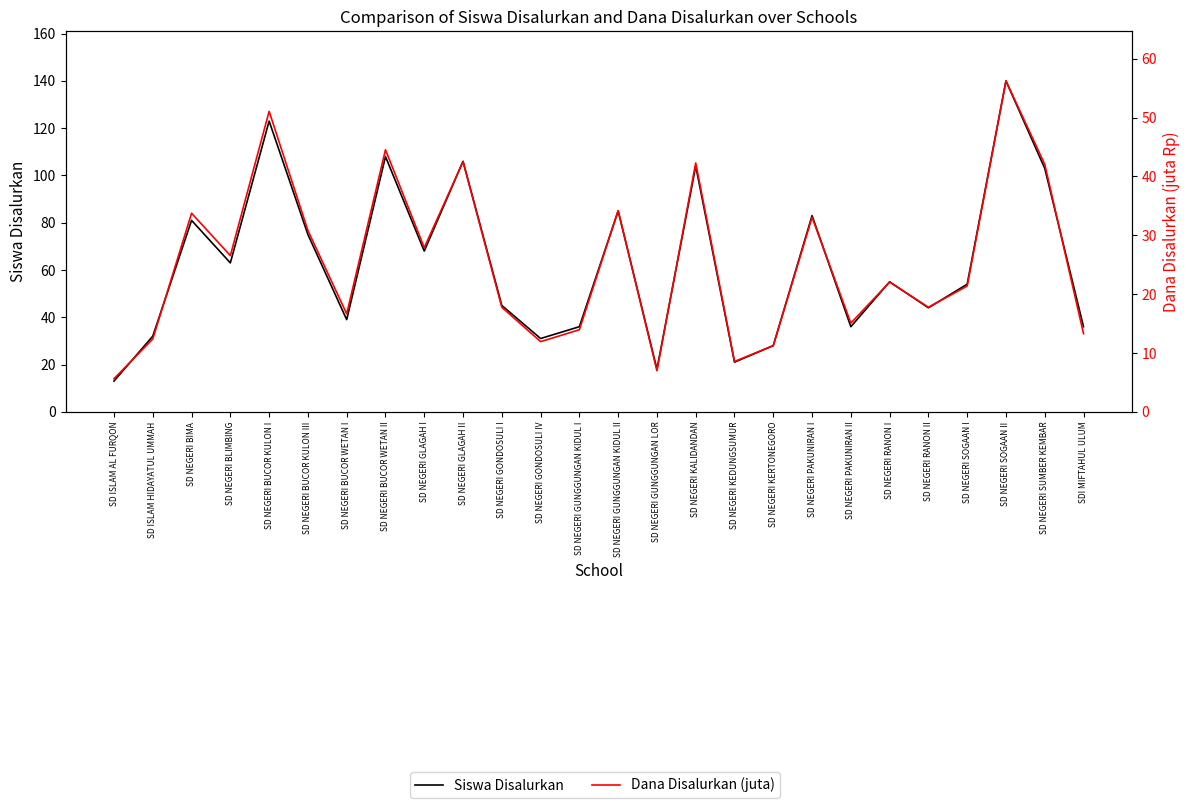

At SD NEGERI BLIMBING, list the series in order from largest to smallest.

Siswa Disalurkan, Dana Disalurkan (juta)